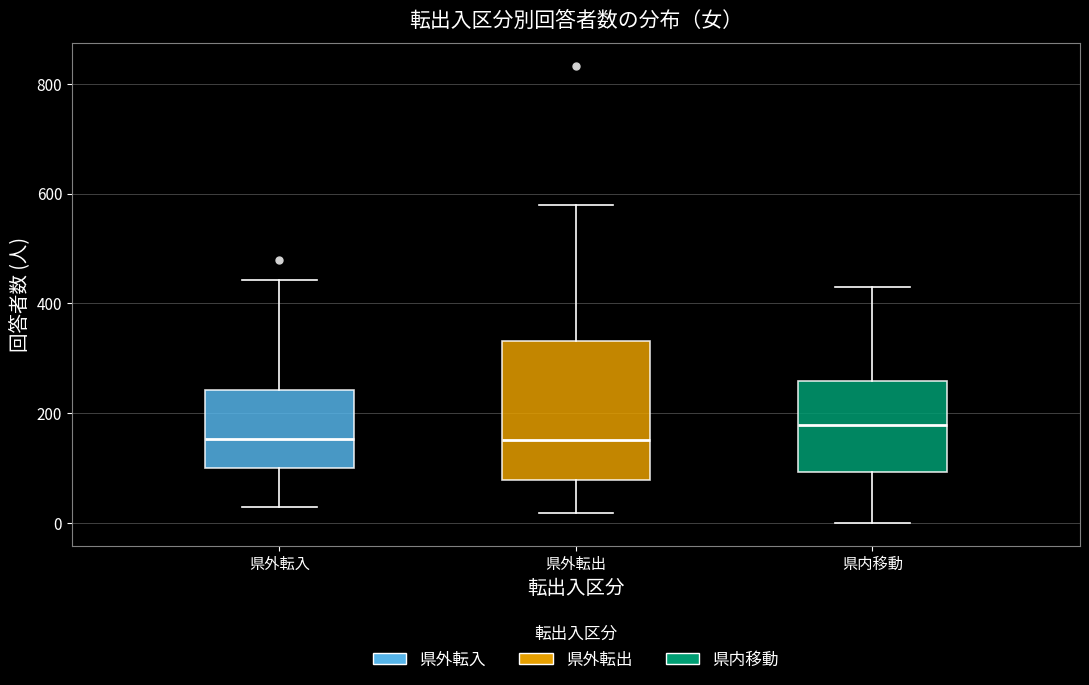

Comparing the boxes themselves (not the whiskers), which one is the tallest?

県外転出